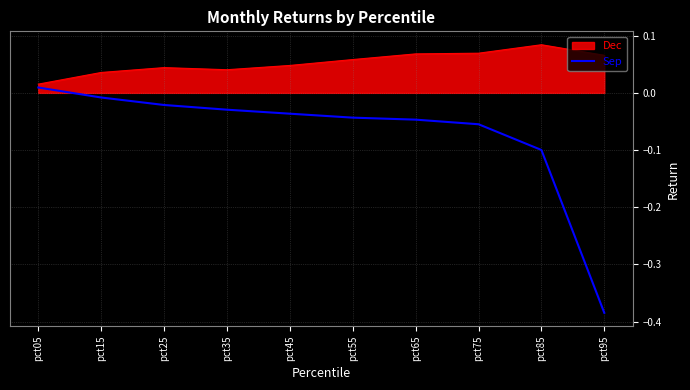

Count the number of data series in this chart.

2